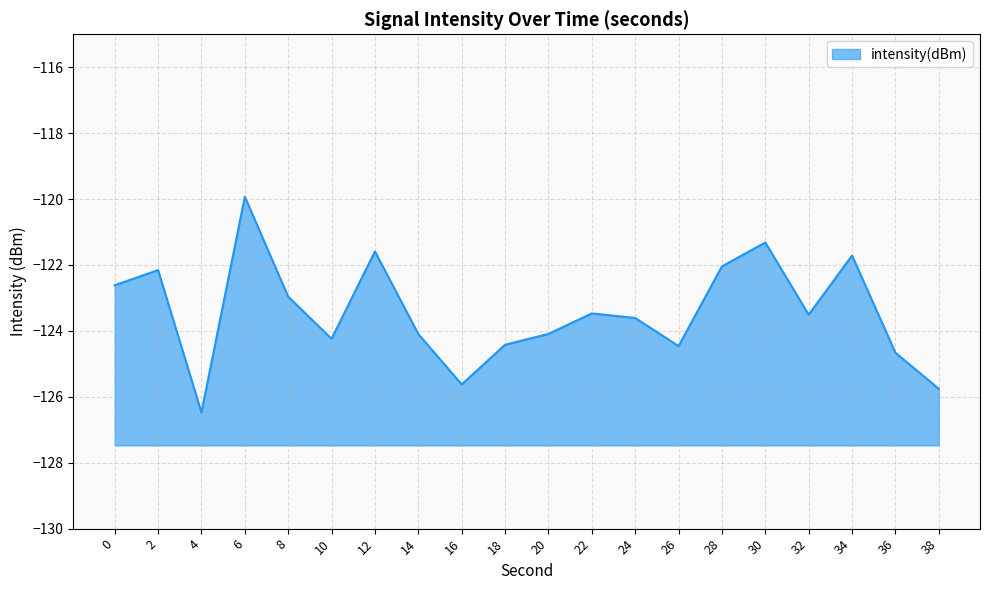

Count the number of categories in the chart.

20